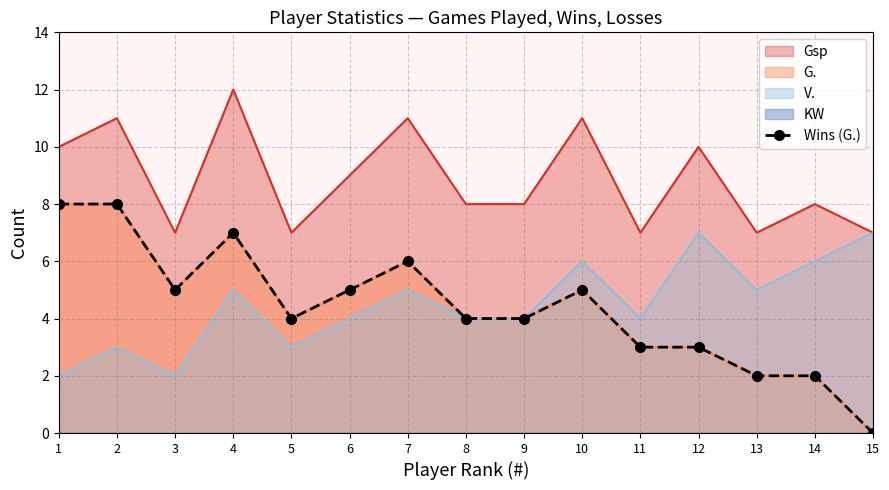

At which category does the chart reach its minimum across all series?

15